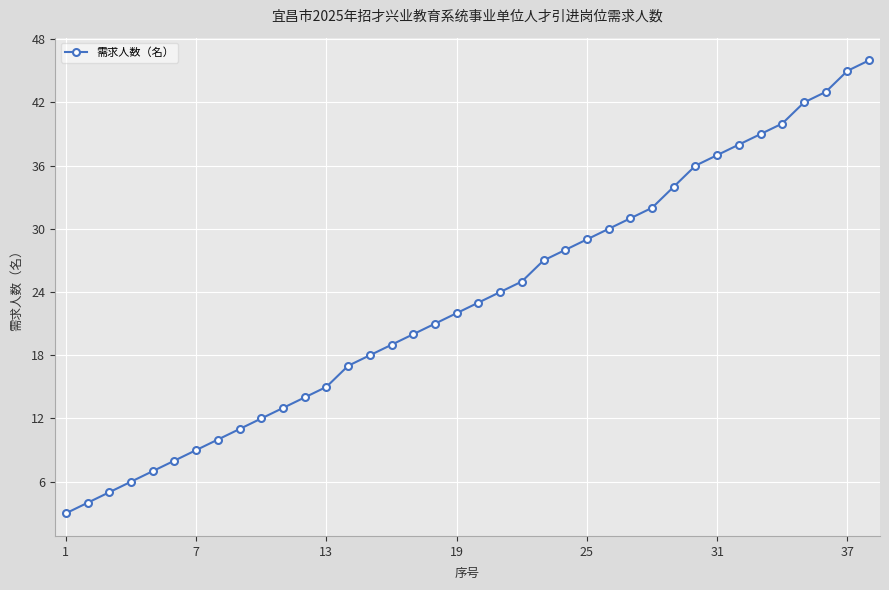

What is the maximum value shown in the chart?

46